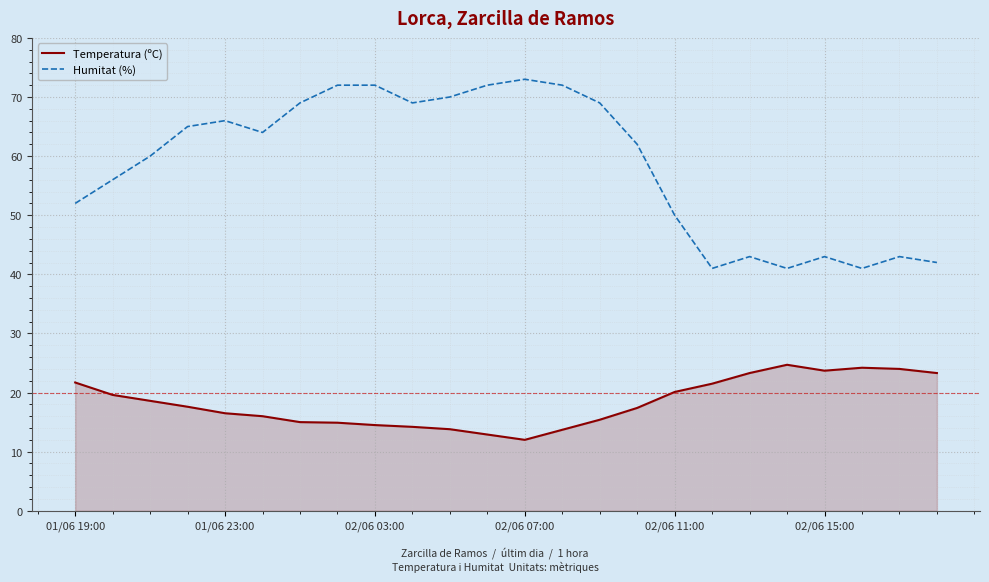

Which series has the widest spread of values?

Humitat (%)